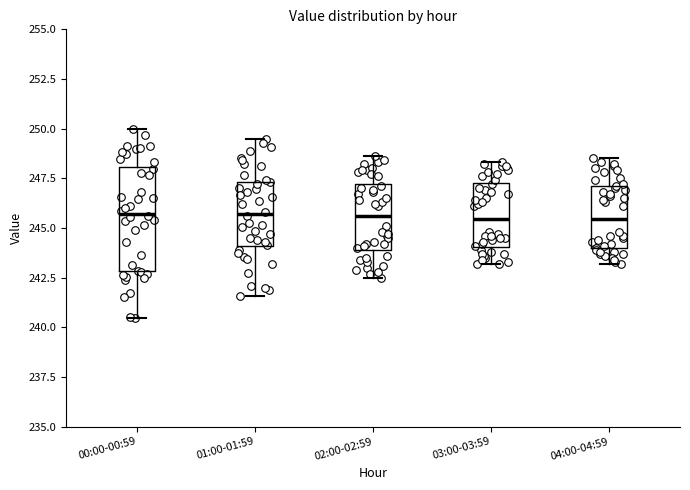

Where does the lower whisker of the box for 02:00-02:59 end on the y-axis? The values are not printed on the chart, so give them approximately, as read against the axis.

242.5